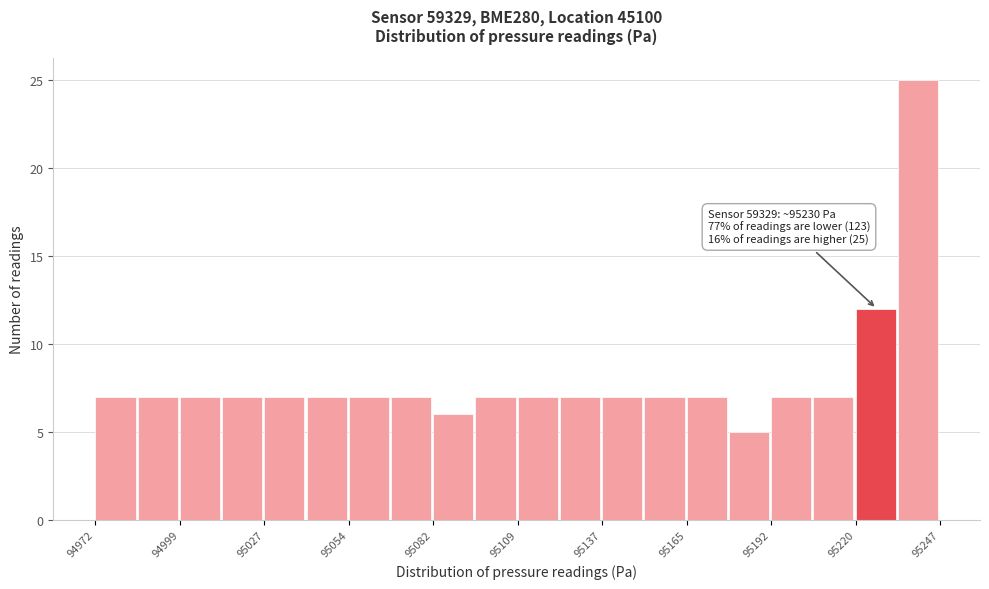

Read against the x-axis, roughly where is the centre of the tallest bar?

95240